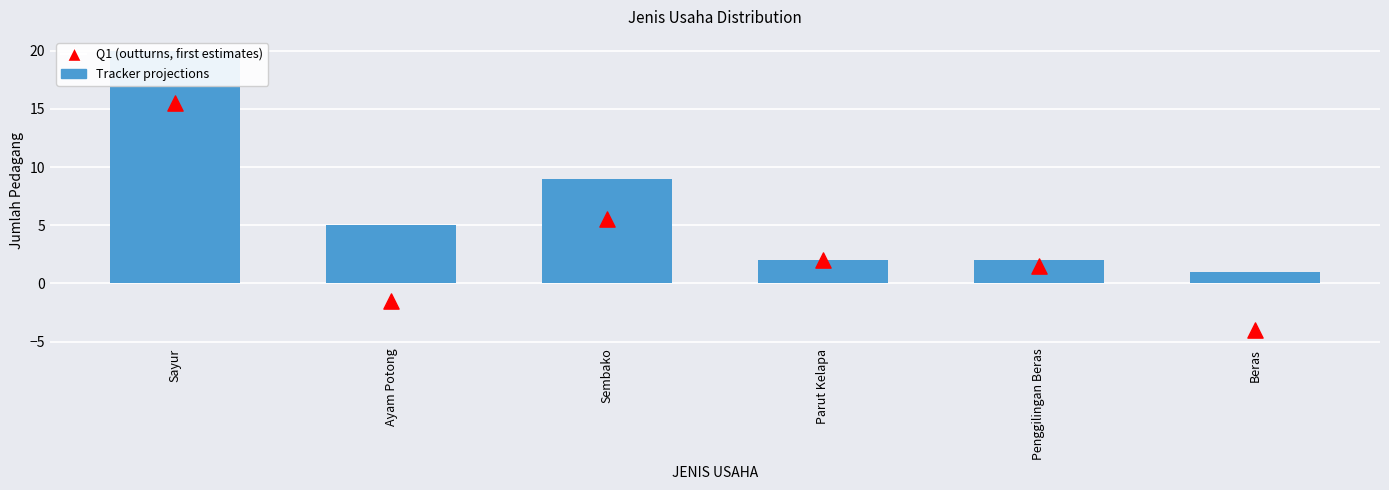

What is the total value across all series at Penggilingan Beras?

3.5